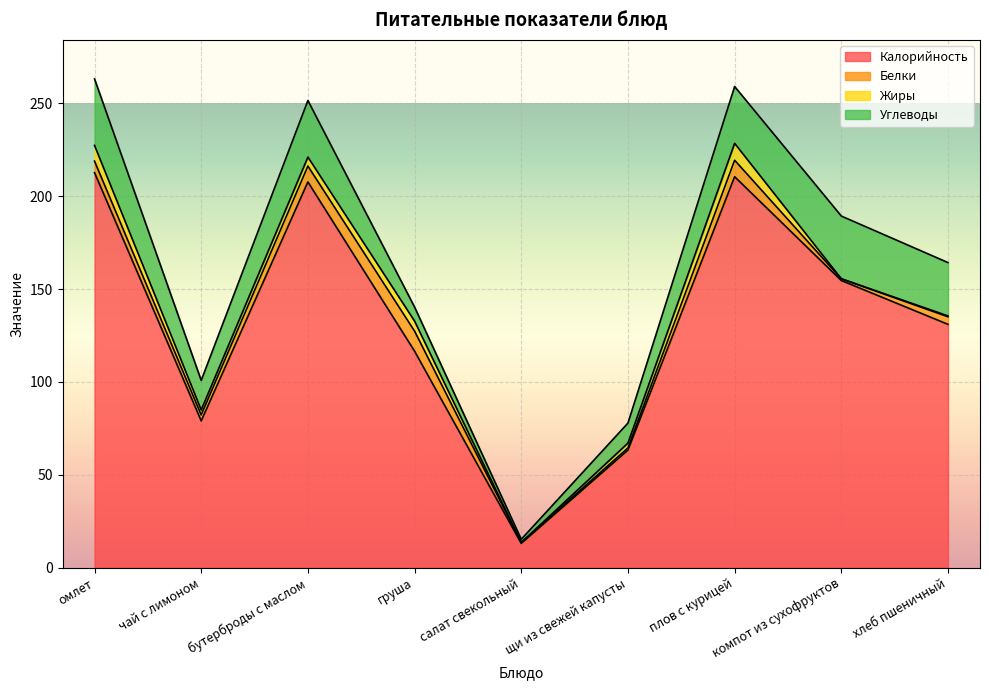

What is the total value across all series at чай с лимоном?

100.8